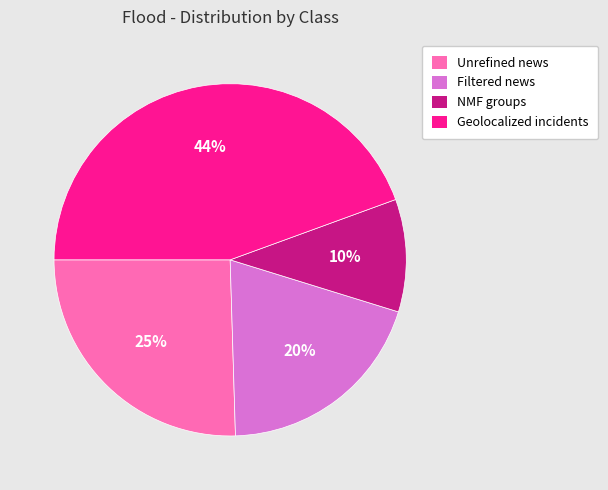

How many segments does this pie chart have?

4